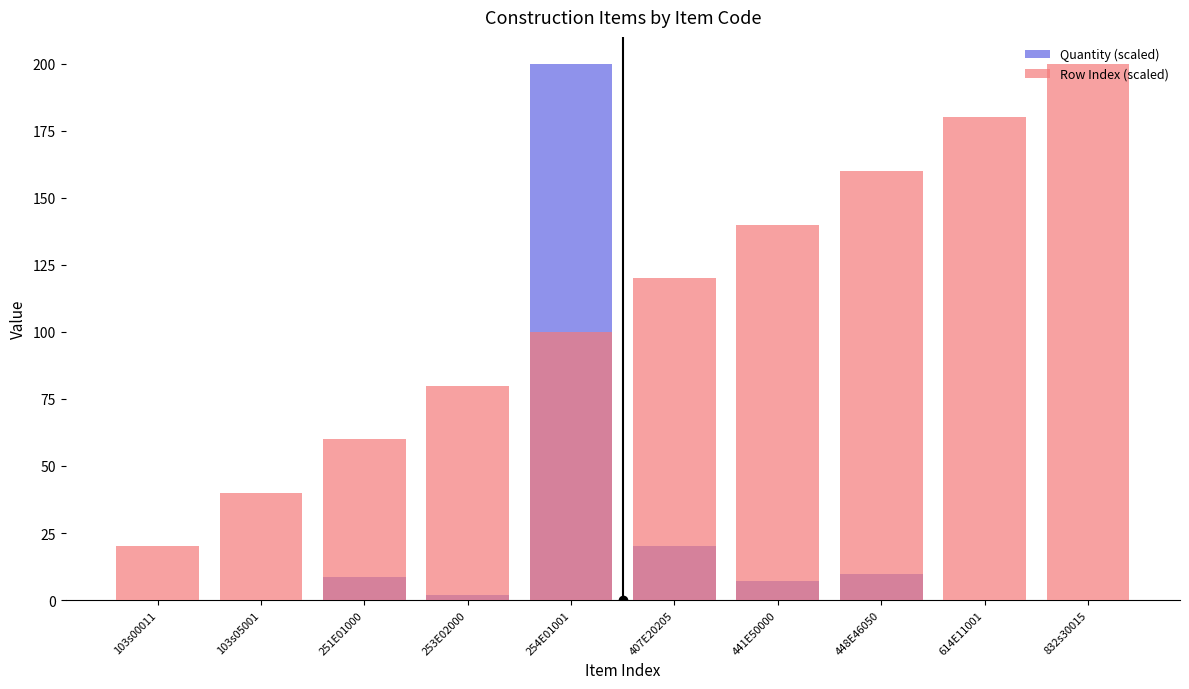

List the labels in order of Quantity (scaled) value, largest first.

254E01001, 407E20205, 448E46050, 251E01000, 441E50000, 253E02000, 103s00011, 103s05001, 614E11001, 832s30015